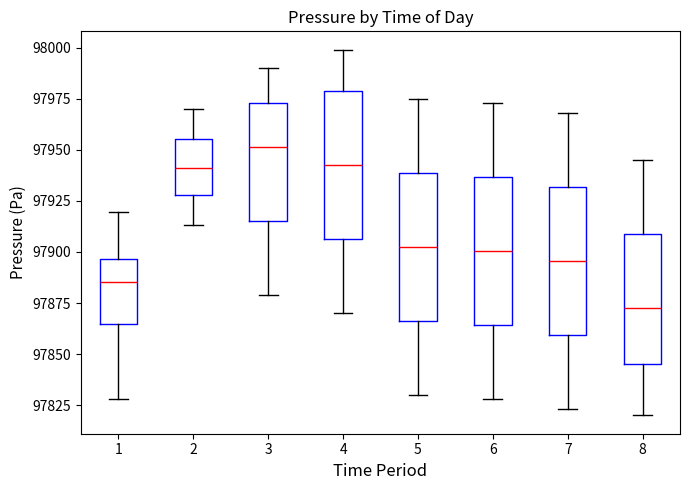

Which box's median line is the highest?

3